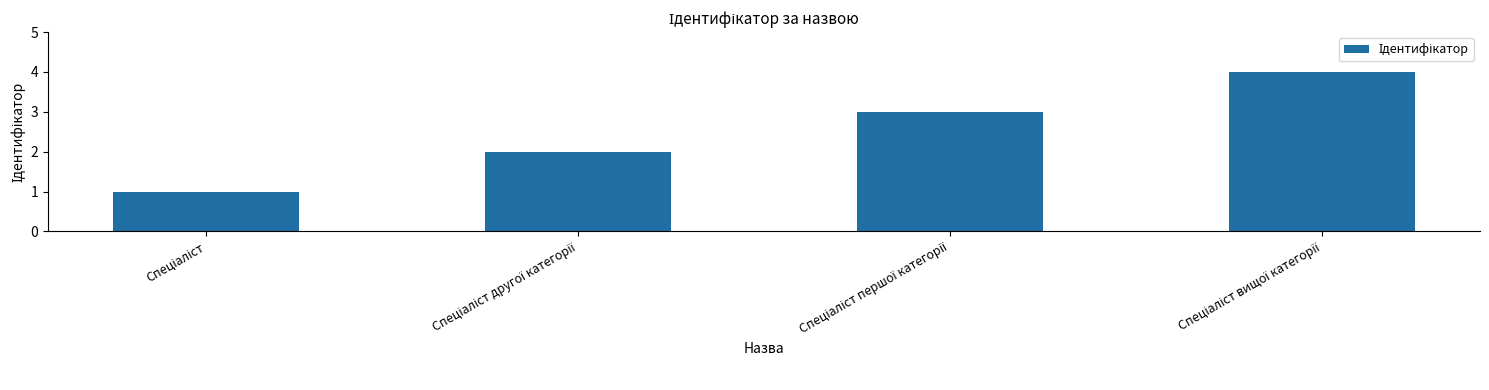

What is the sum of all values?

10